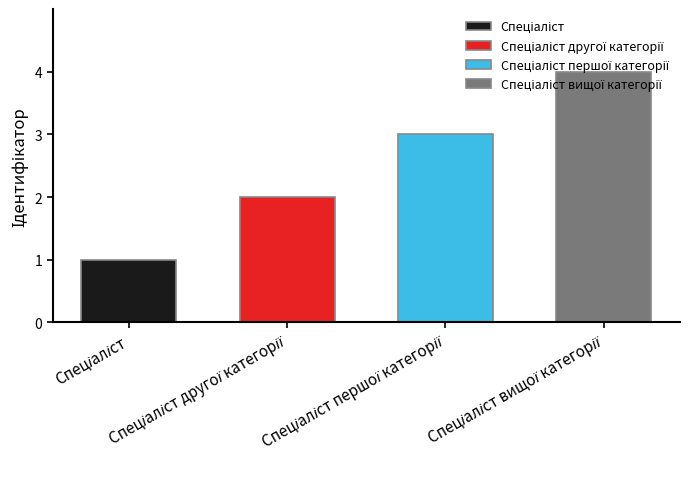

Reading left to right, extract all data points from this chart.

1	2	3	4